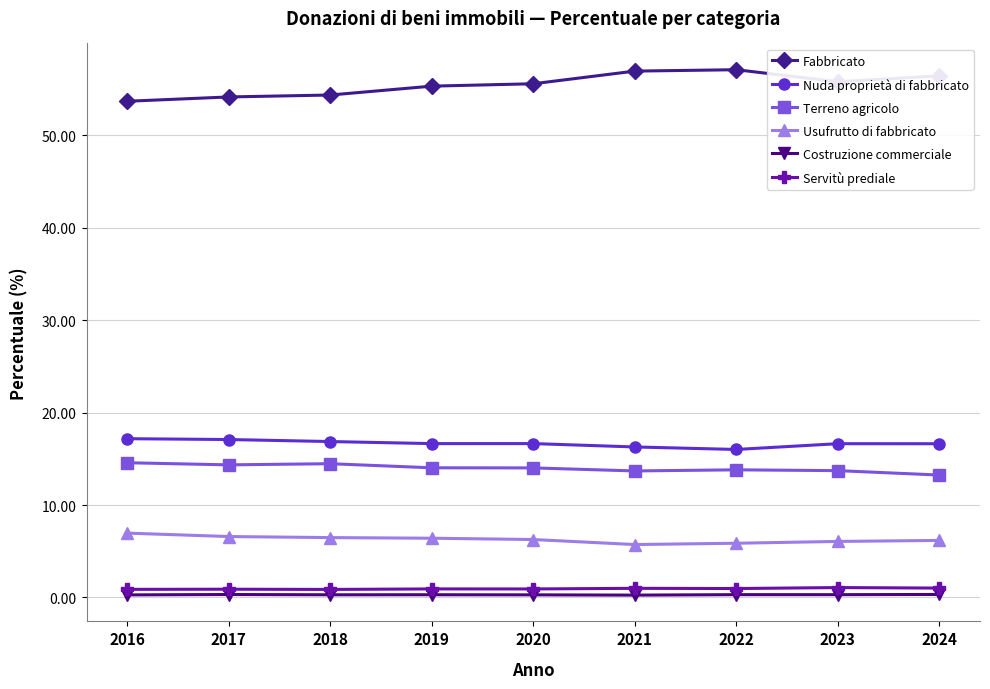

What is the value of the Costruzione commerciale point at the 3rd from the left?

0.3